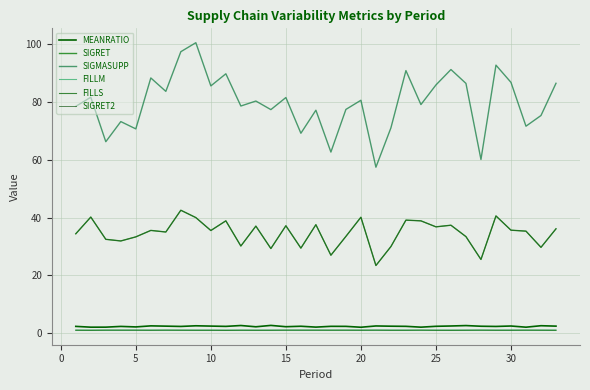

At how many categories does at least one series exceed 47?

33